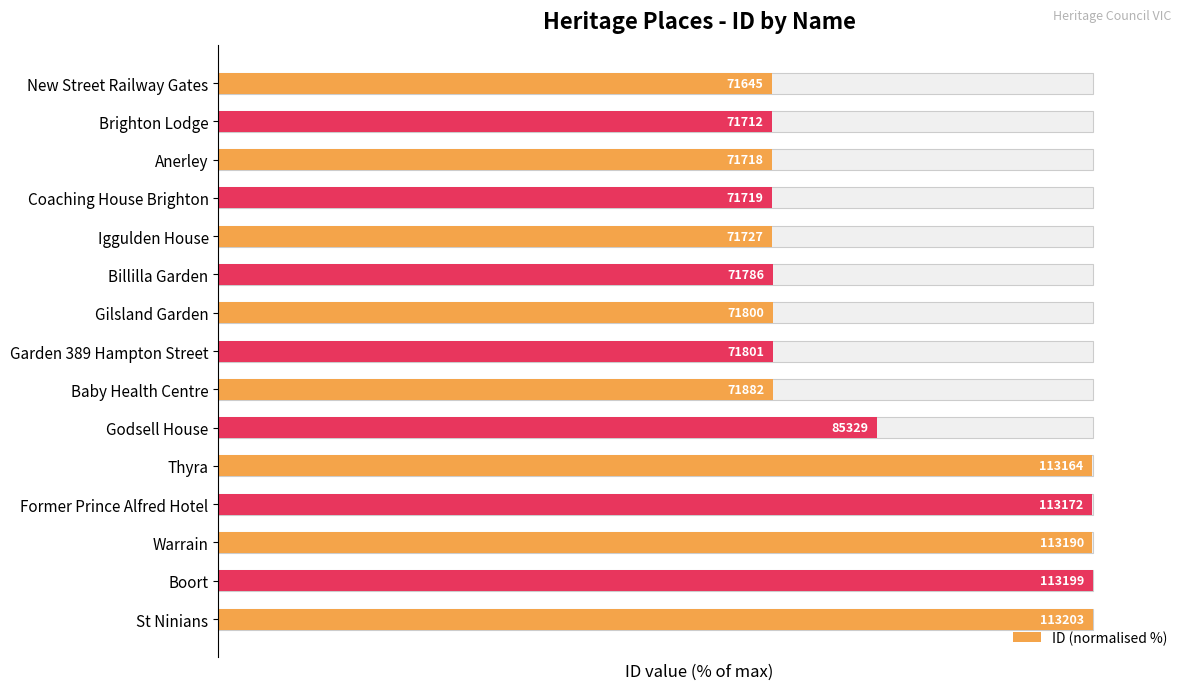

How many bars are there in total?

15